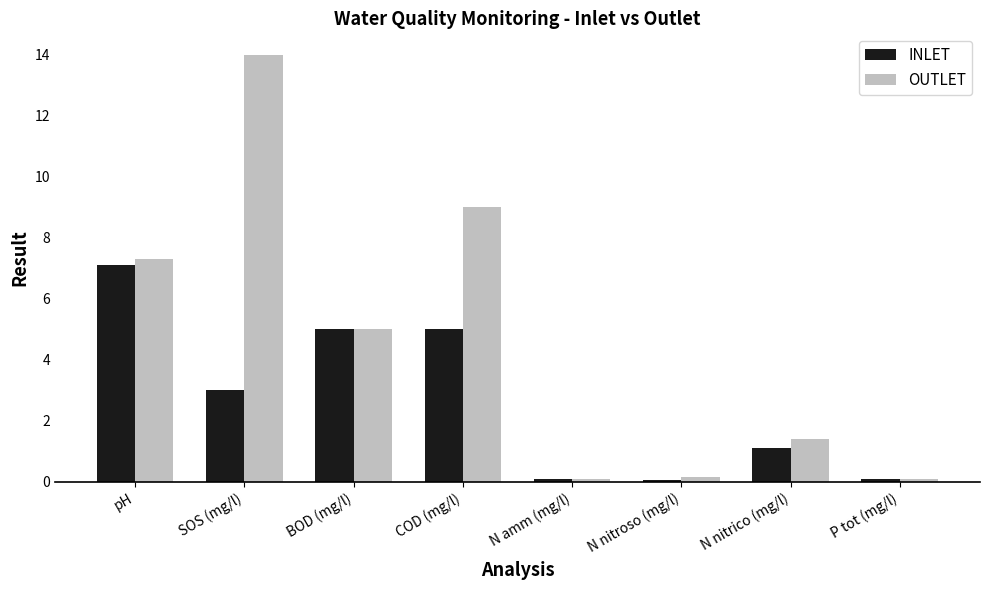

How many values in the OUTLET series are below 5?

4